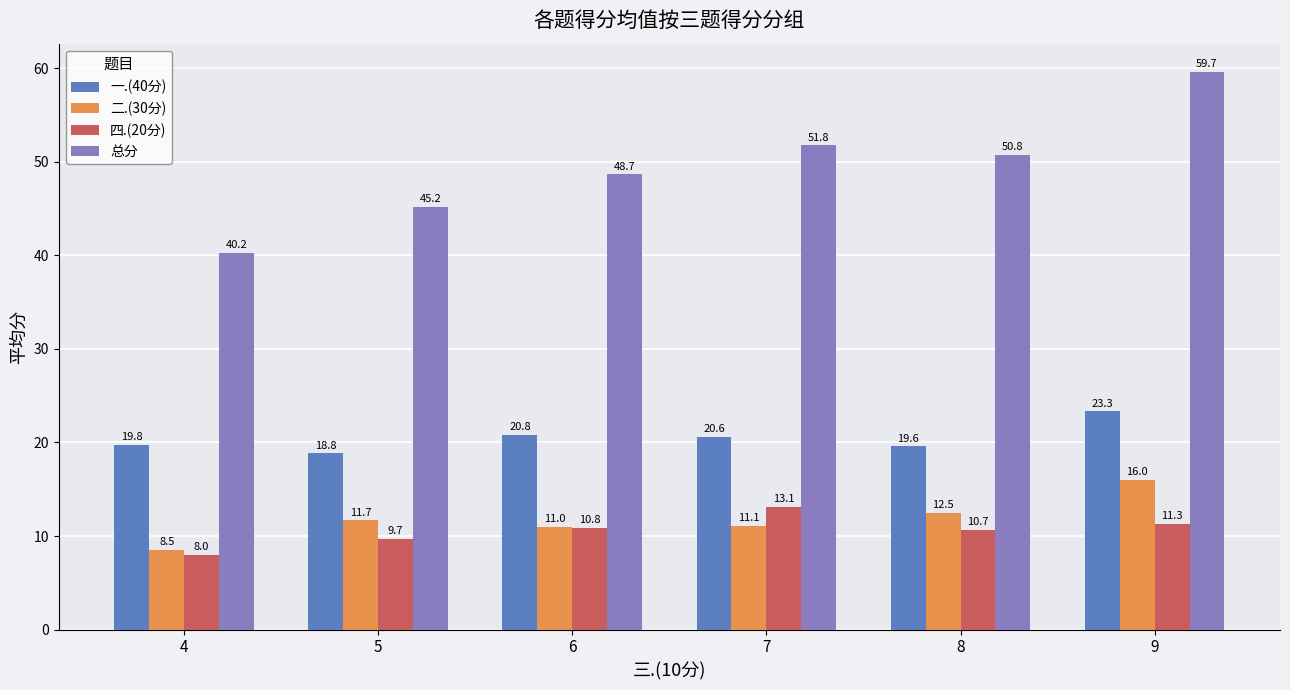

At which label is 总分 closest to 49?

6